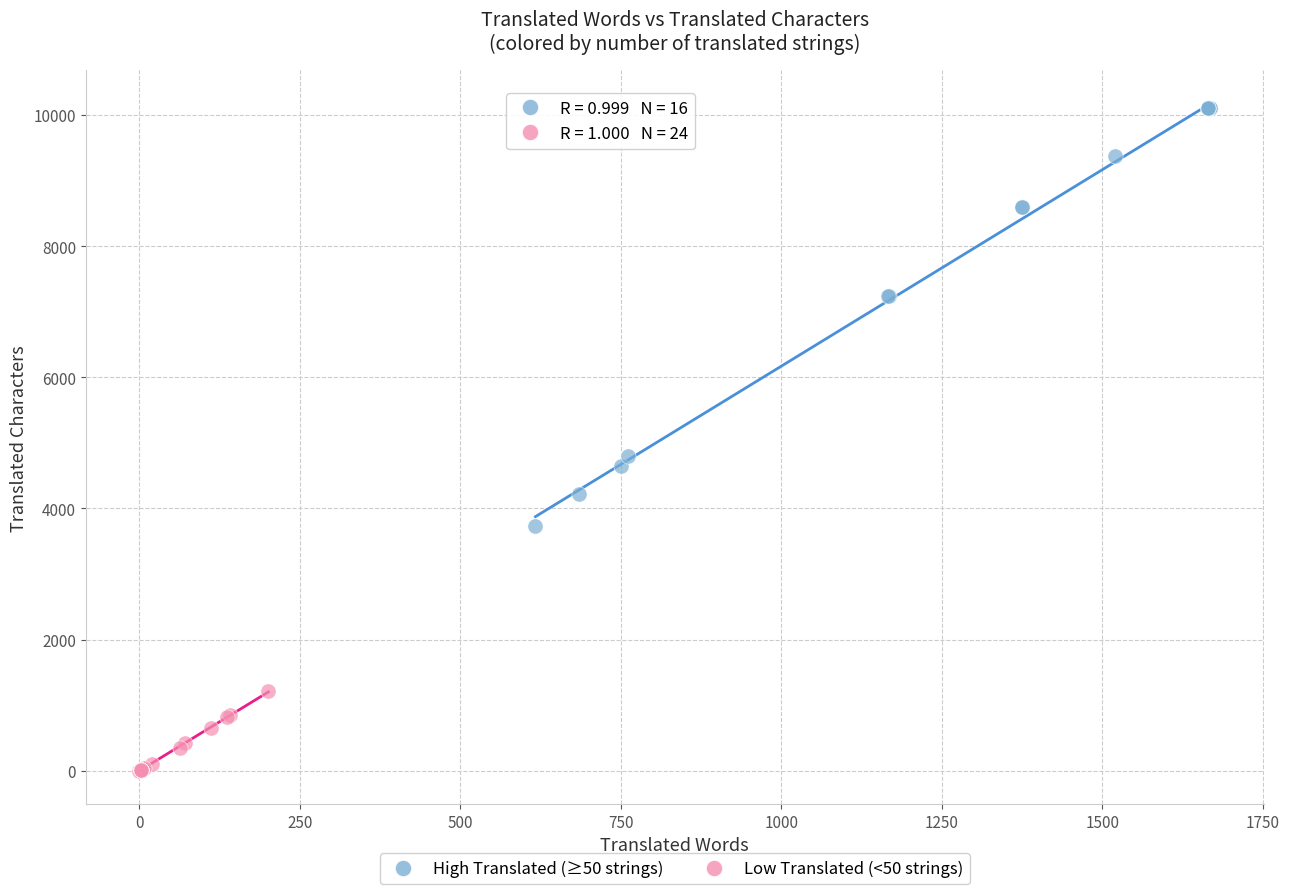

Which series has the largest Y range (max minus min)?

High Translated (≥50 strings)